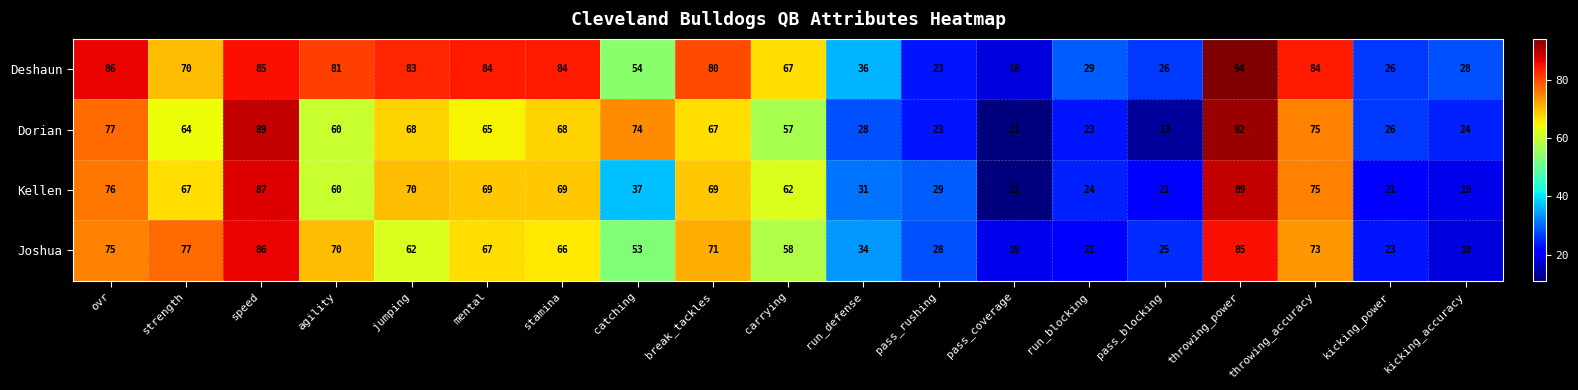

At which category is the sum across all series the highest?

throwing_power